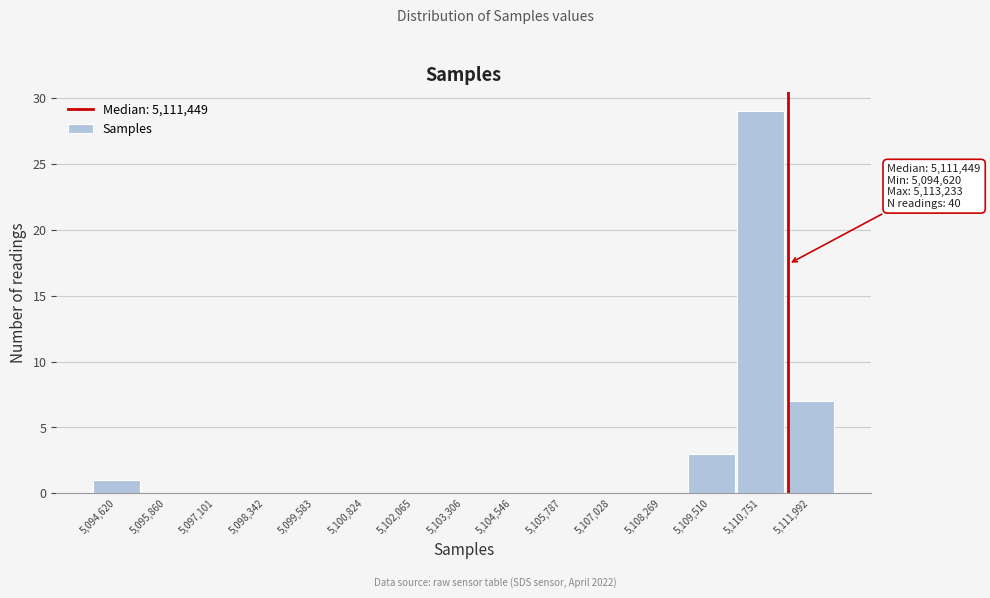

Reading right to left, what are all the values shown in this chart?

5,111,992=7	5,110,751=29	5,109,510=3	5,108,269=0	5,107,028=0	5,105,787=0	5,104,546=0	5,103,306=0	5,102,065=0	5,100,824=0	5,099,583=0	5,098,342=0	5,097,101=0	5,095,860=0	5,094,620=1